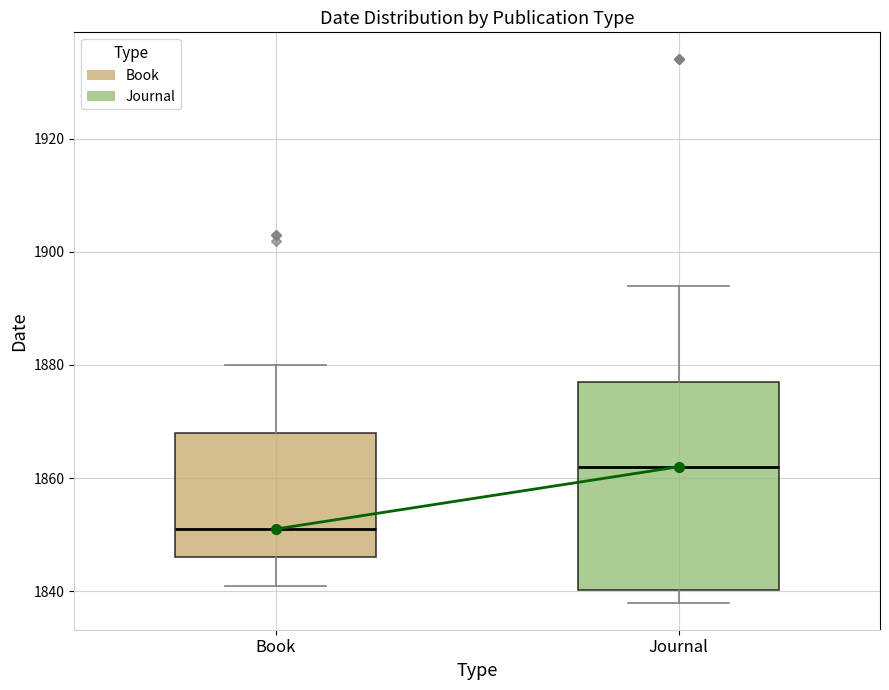

Reading left to right, read every box against the y-axis: the position of its median line, the range the box covers, and the ends of its whiskers. The values are not printed on the chart, so give them approximately, as read against the axis.

Book: median 1852, box 1846 to 1868, whiskers 1842 to 1880
Journal: median 1862, box 1840 to 1878, whiskers 1838 to 1894